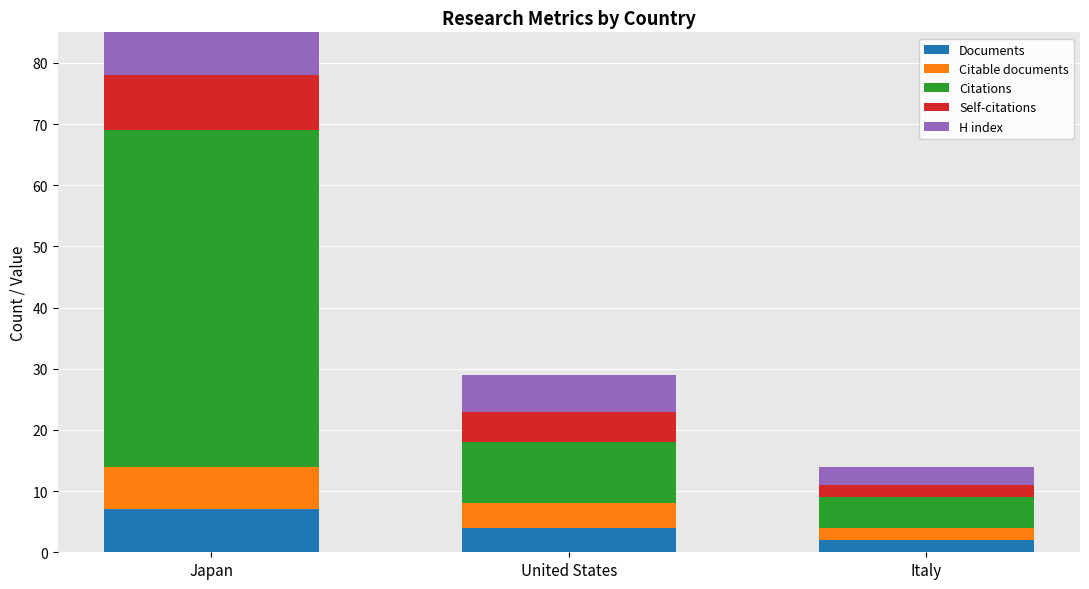

At which label is Self-citations closest to 5?

United States